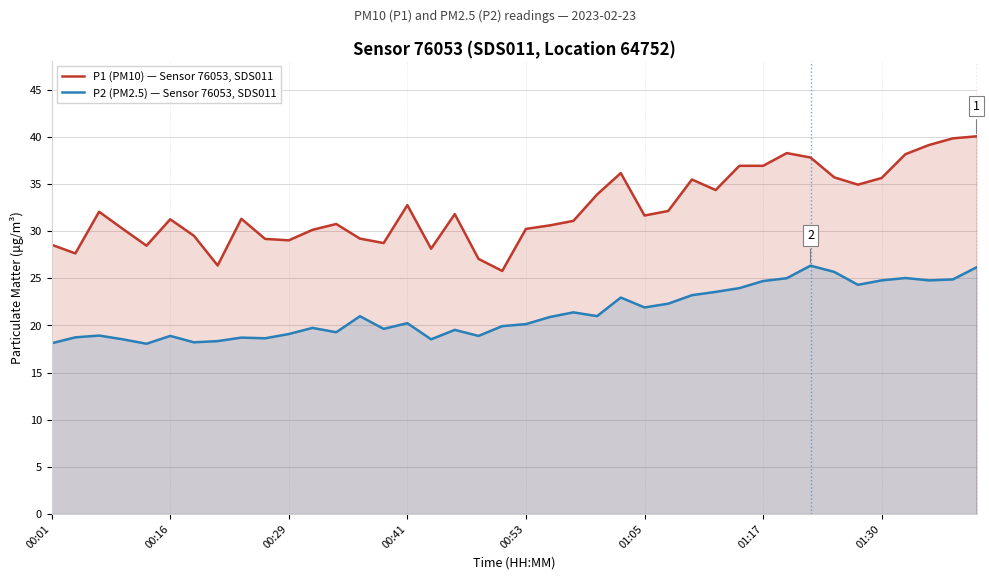

What is the sum of all P2 (PM2.5) — Sensor 76053, SDS011 values?

853.6